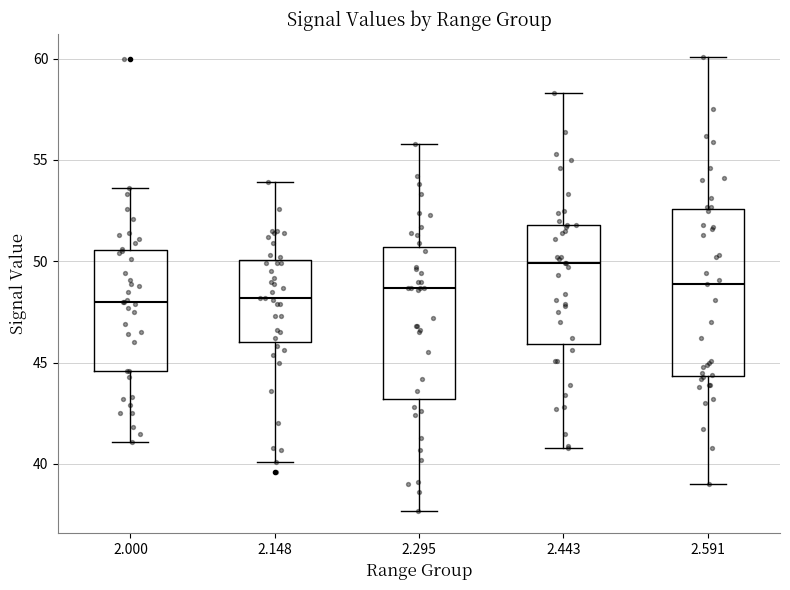

Where does the median line of the box at x = 2.148 sit on the y-axis? The values are not printed on the chart, so give them approximately, as read against the axis.

48.0